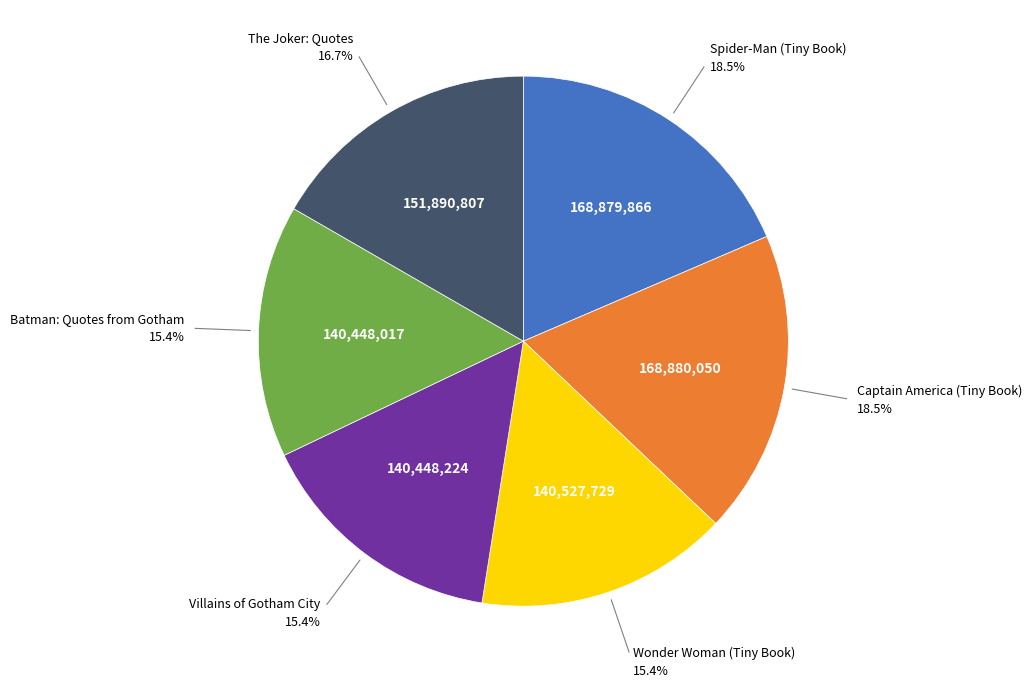

Does any single category account for the majority?

No